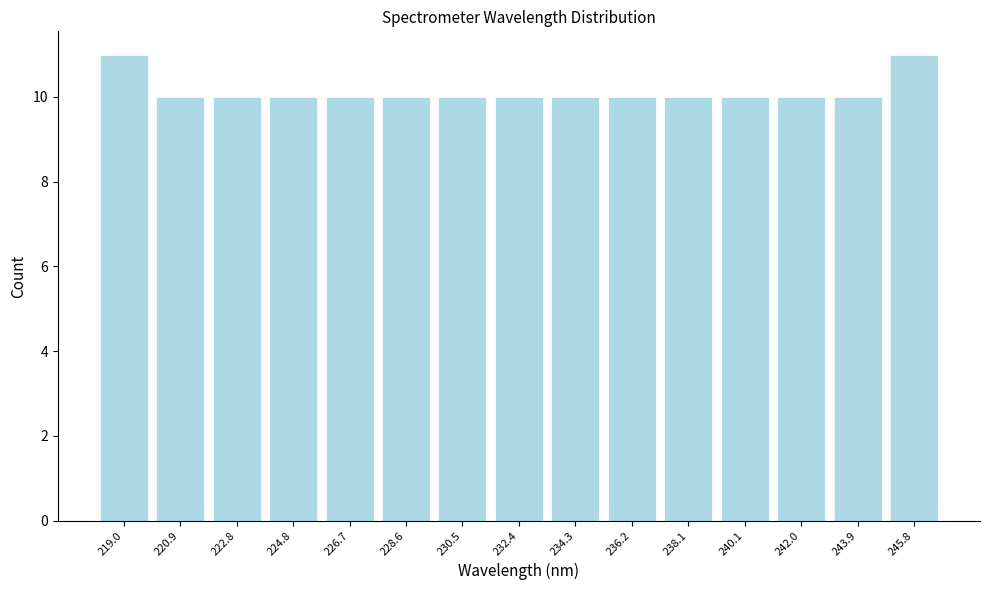

Reading left to right, list every bar in this chart as the range it spans on the x-axis followed by its height. Neither the bar edges nor the heights are printed on the chart, so give them approximately, as read against the axes.

218.0 to 220.0: 11
220.0 to 221.8: 10
221.8 to 223.8: 10
223.8 to 225.8: 10
225.8 to 227.6: 10
227.6 to 229.6: 10
229.6 to 231.4: 10
231.4 to 233.4: 10
233.4 to 235.2: 10
235.2 to 237.2: 10
237.2 to 239.0: 10
239.0 to 241.0: 10
241.0 to 243.0: 10
243.0 to 244.8: 10
244.8 to 246.8: 11